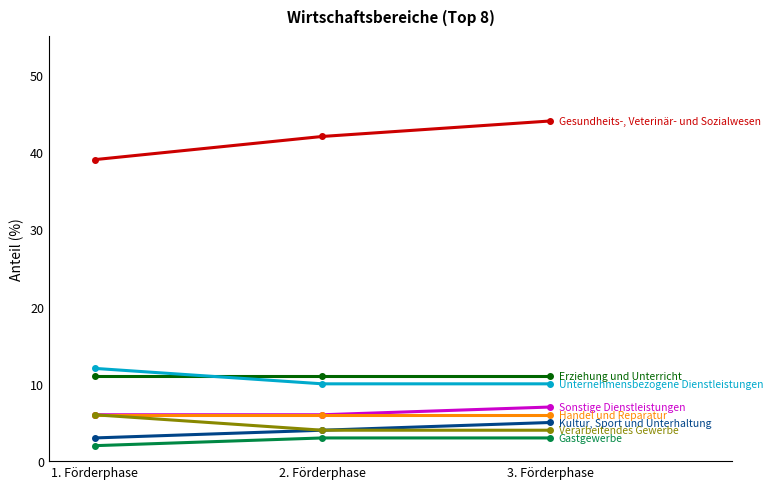

At which category is the sum across all series the highest?

3. Förderphase